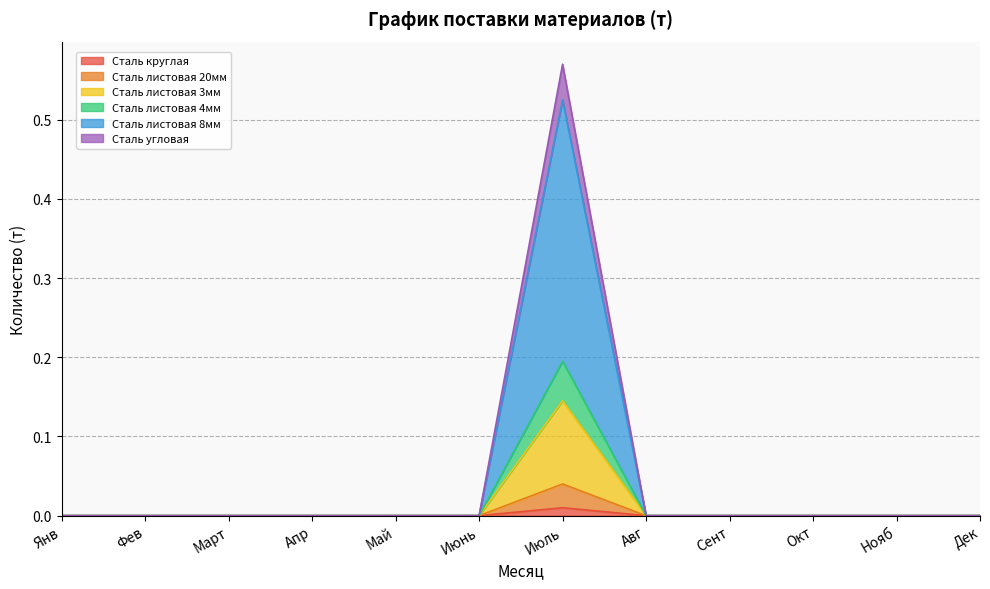

Which category has the highest value across all series?

Июль